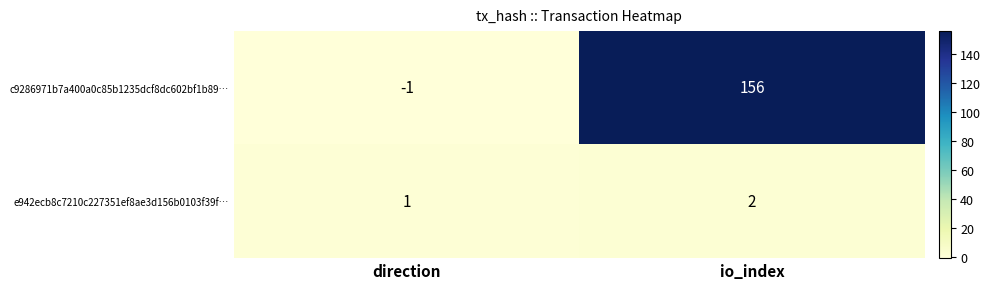

Which series has the widest spread of values?

c9286971b7a400a0c85b1235dcf8dc602bf1b89…